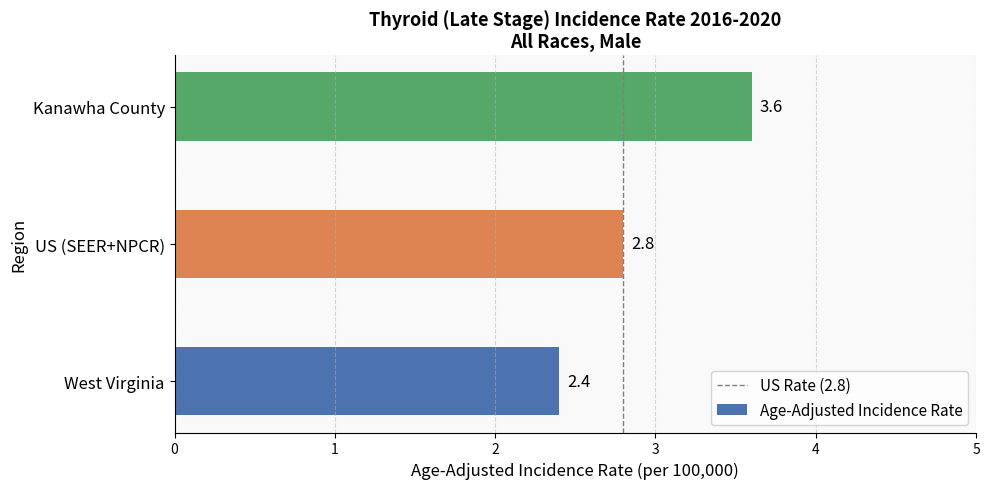

What is the smallest value displayed?

2.4